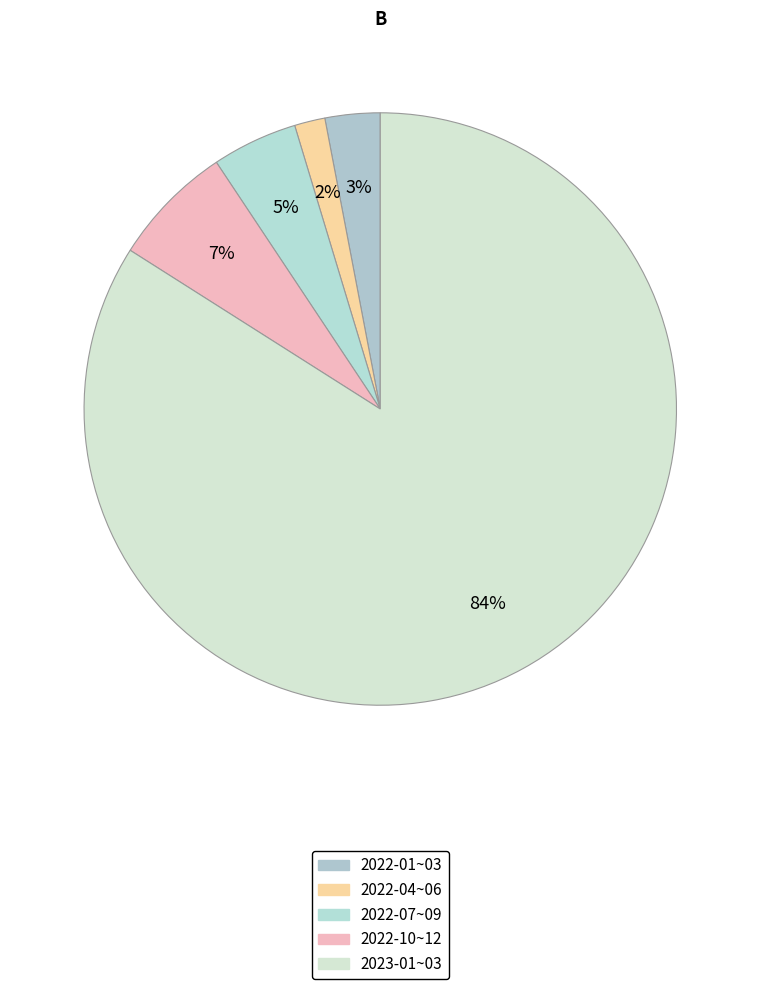

Rank the categories by value from highest to lowest.

2023-01~03, 2022-10~12, 2022-07~09, 2022-01~03, 2022-04~06